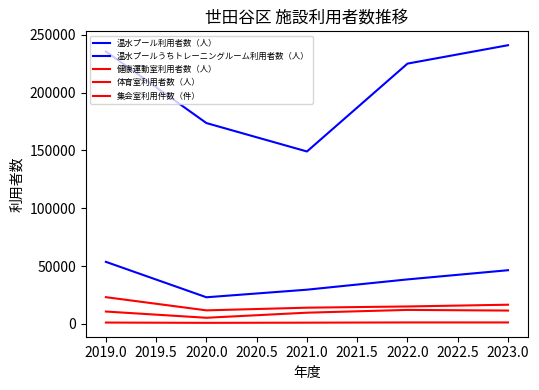

How many lines are shown in the chart?

5